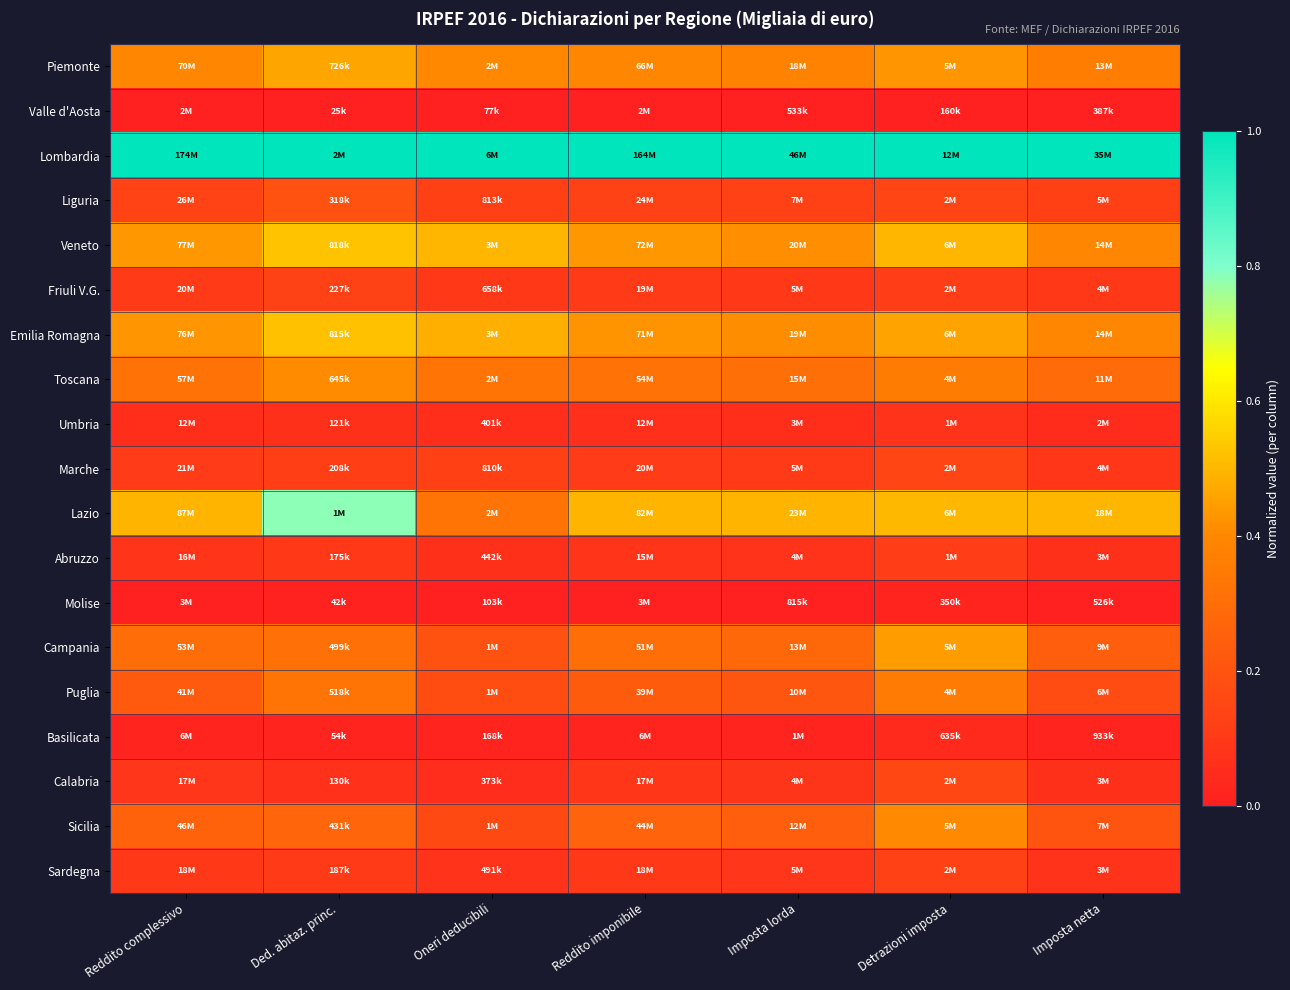

What is the spread (max minus min) of values at Oneri deducibili?

1.0